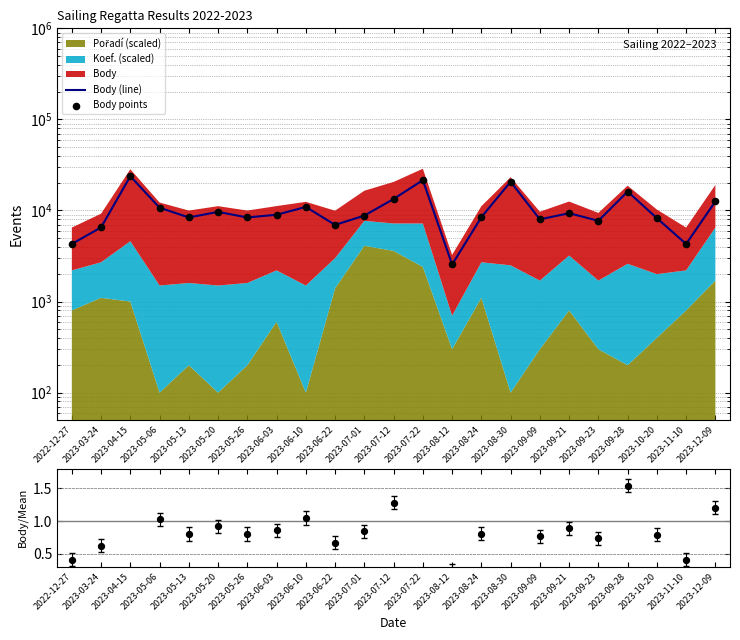

At which category is the sum across all series the highest?

2023-04-15